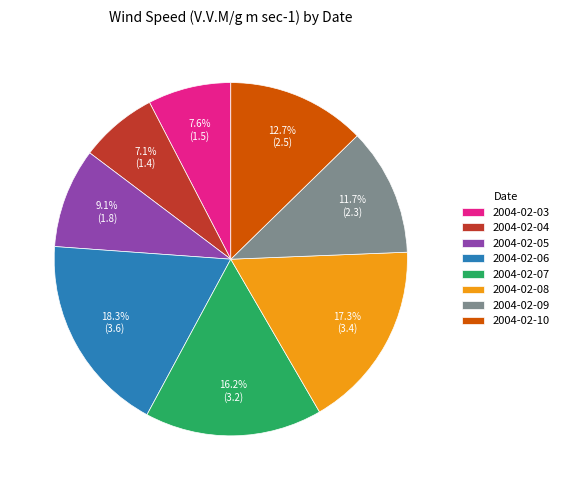

Count the number of slices in the pie.

8